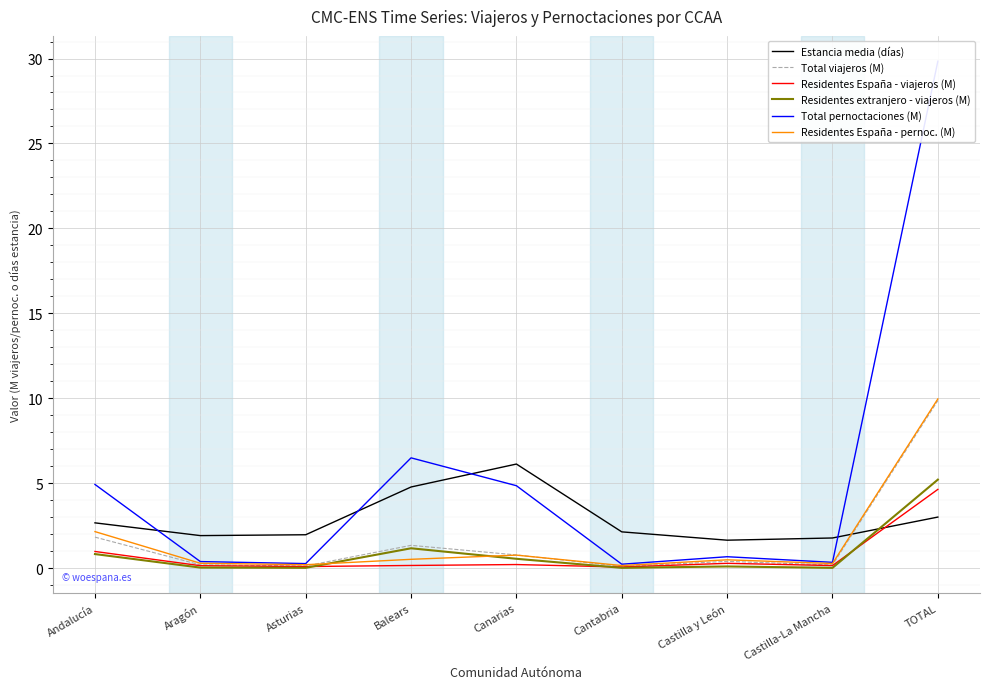

Is the value of Residentes extranjero - viajeros (M) at Andalucía greater than the value of Estancia media (días) at Canarias?

No